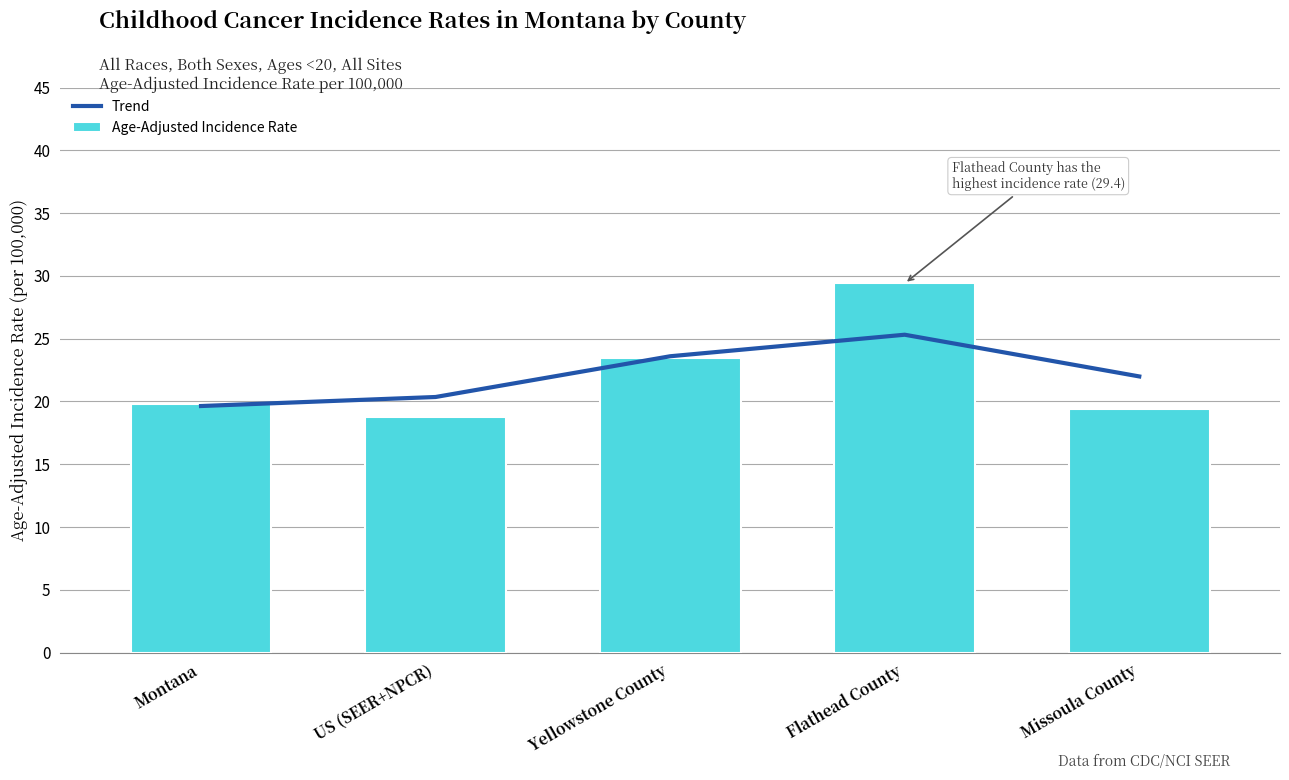

At which label does Trend first exceed 21?

Yellowstone County